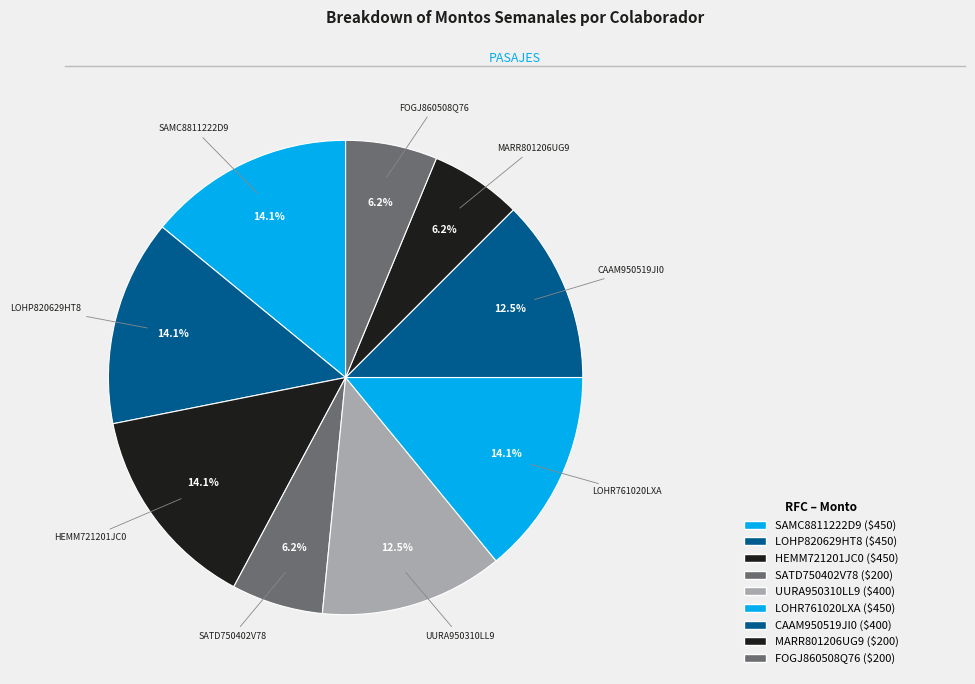

Combined, do MARR801206UG9 and CAAM950519JI0 account for over 50%?

No